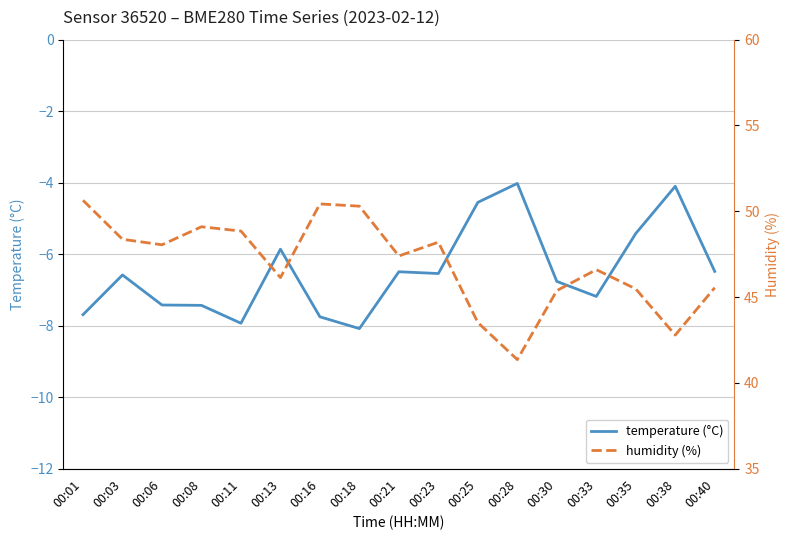

Reading left to right, transcribe all the data shown in this chart.

temperature (°C): 00:01=-7.7	00:03=-6.6	00:06=-7.4	00:08=-7.4	00:11=-7.9	00:13=-5.9	00:16=-7.8	00:18=-8.1	00:21=-6.5	00:23=-6.5	00:25=-4.5	00:28=-4.0	00:30=-6.8	00:33=-7.2	00:35=-5.4	00:38=-4.1	00:40=-6.5
humidity (%): 00:01=50.6	00:03=48.4	00:06=48.0	00:08=49.1	00:11=48.9	00:13=46.1	00:16=50.4	00:18=50.3	00:21=47.4	00:23=48.2	00:25=43.5	00:28=41.4	00:30=45.4	00:33=46.6	00:35=45.5	00:38=42.8	00:40=45.5